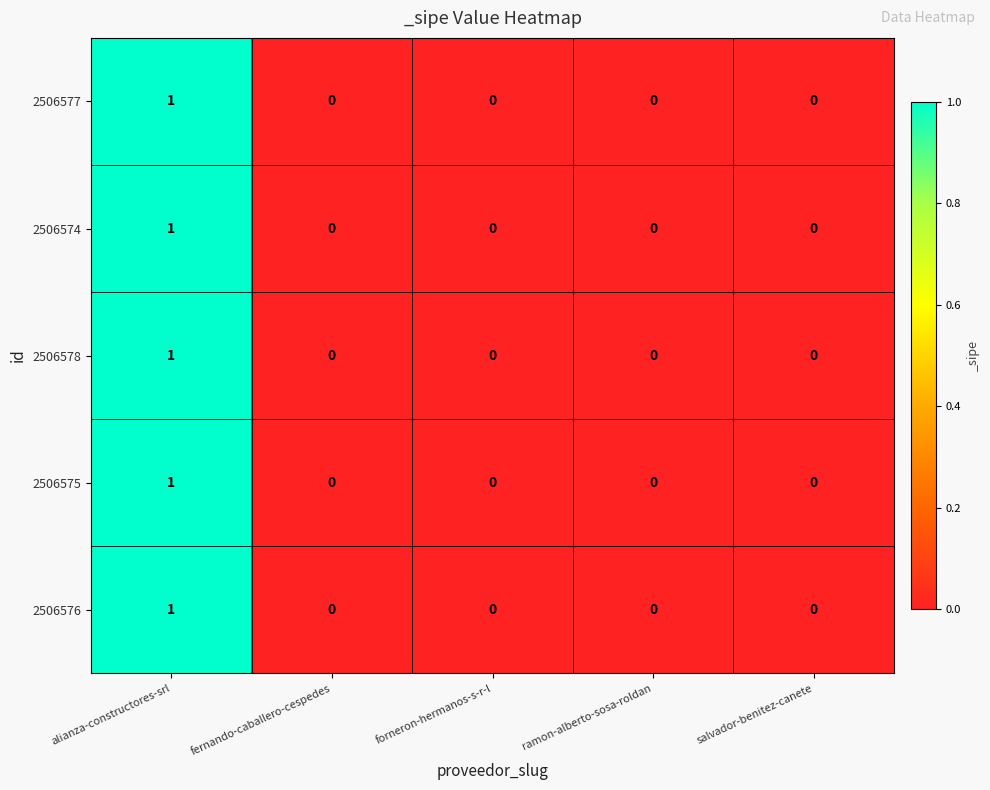

Is it true that 2506578 equals 0 at salvador-benitez-canete?

True